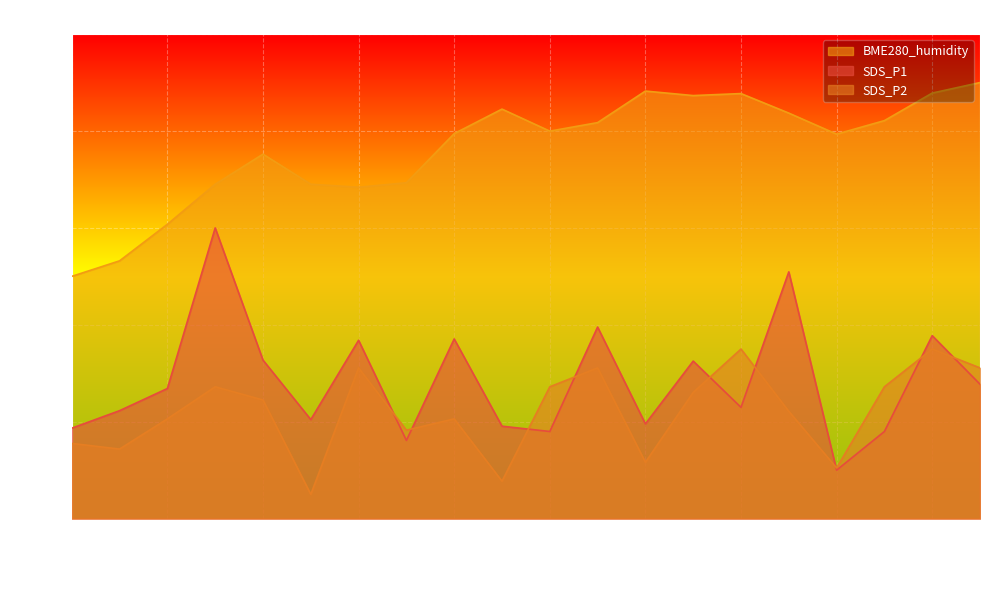

Is it true that SDS_P1 equals 23.0 at 00:35?

True